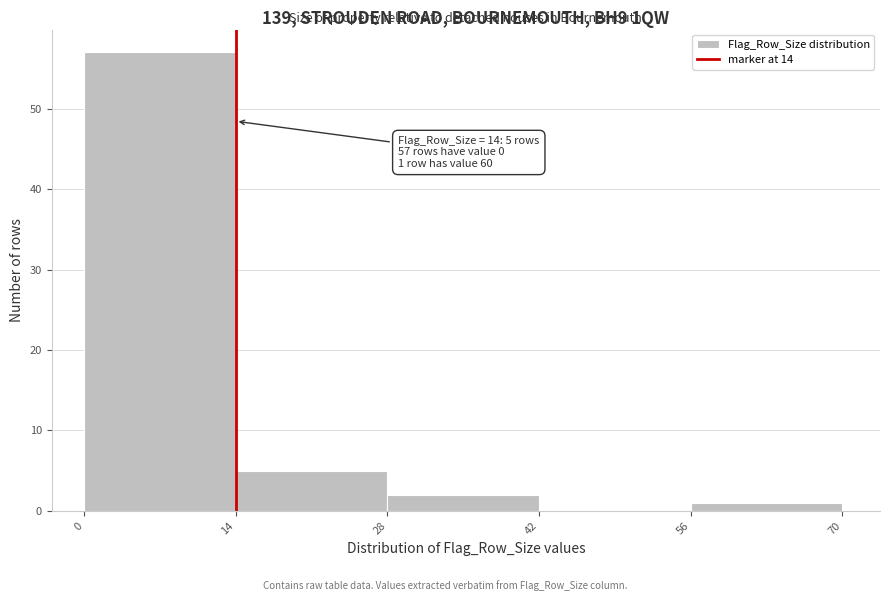

Over which range of the x-axis is the bar tallest?

0 to 14